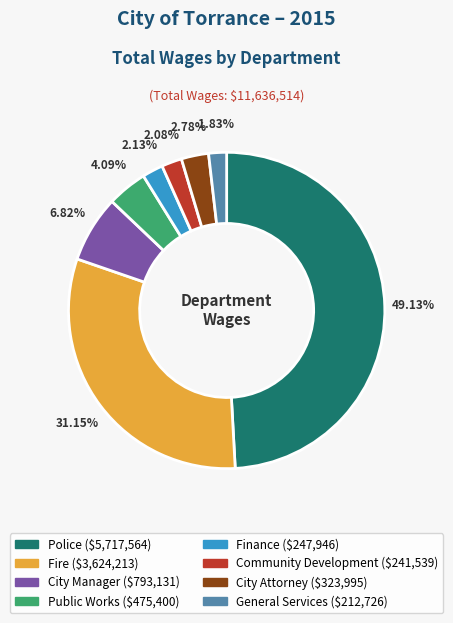

Is there a majority slice in this chart?

No